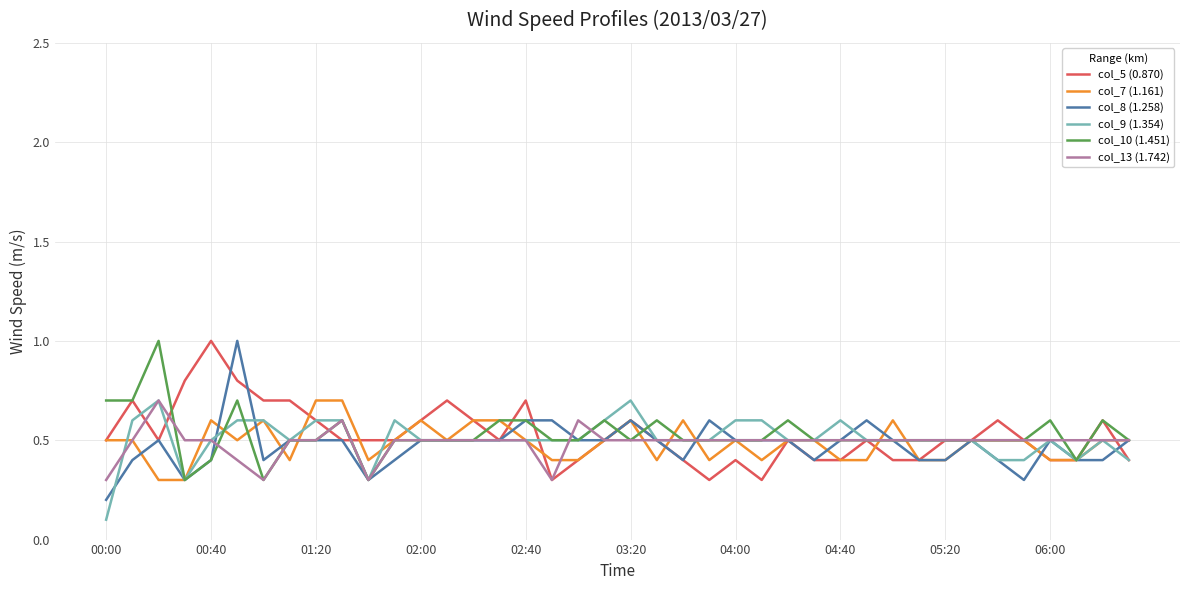

What is the maximum value shown in the chart?

1.0